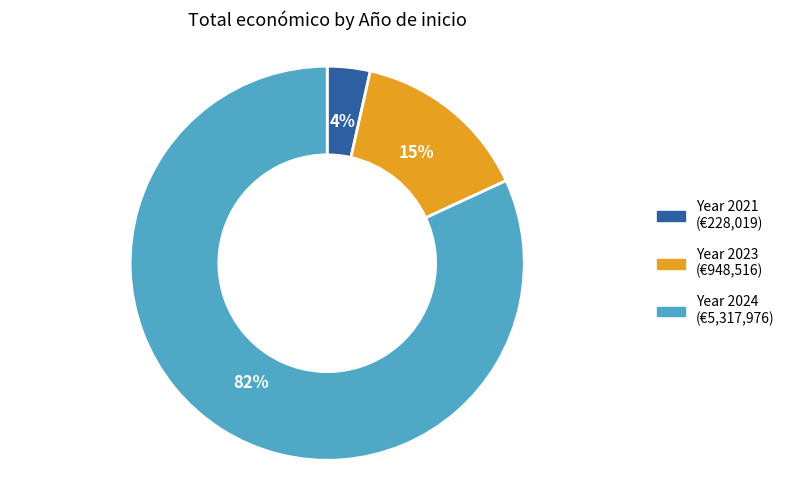

Does any single category account for the majority?

Yes